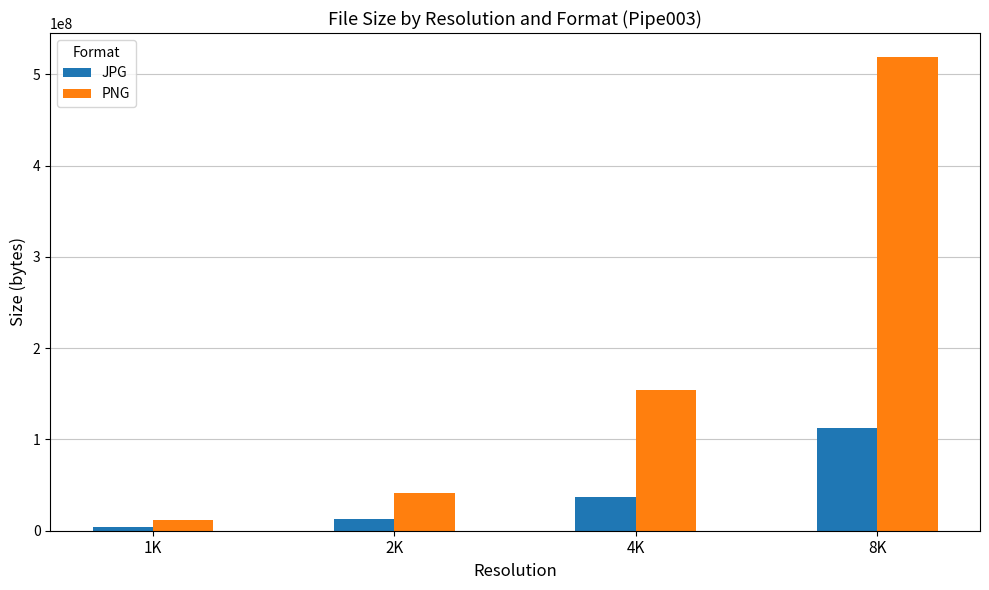

Between 1K and 4K, which series saw the biggest shift?

PNG